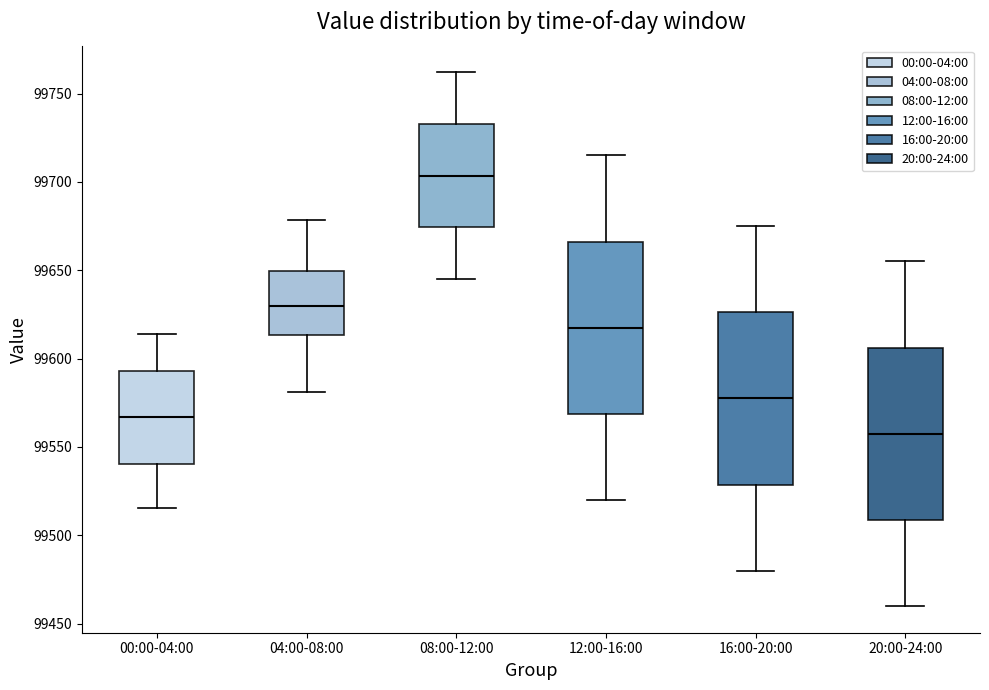

Reading left to right, read every box against the y-axis: the position of its median line, the range the box covers, and the ends of its whiskers. The values are not printed on the chart, so give them approximately, as read against the axis.

00:00-04:00: median 99565, box 99540 to 99595, whiskers 99515 to 99615
04:00-08:00: median 99630, box 99615 to 99650, whiskers 99580 to 99680
08:00-12:00: median 99705, box 99675 to 99735, whiskers 99645 to 99760
12:00-16:00: median 99620, box 99570 to 99665, whiskers 99520 to 99715
16:00-20:00: median 99580, box 99530 to 99625, whiskers 99480 to 99675
20:00-24:00: median 99560, box 99510 to 99605, whiskers 99460 to 99655